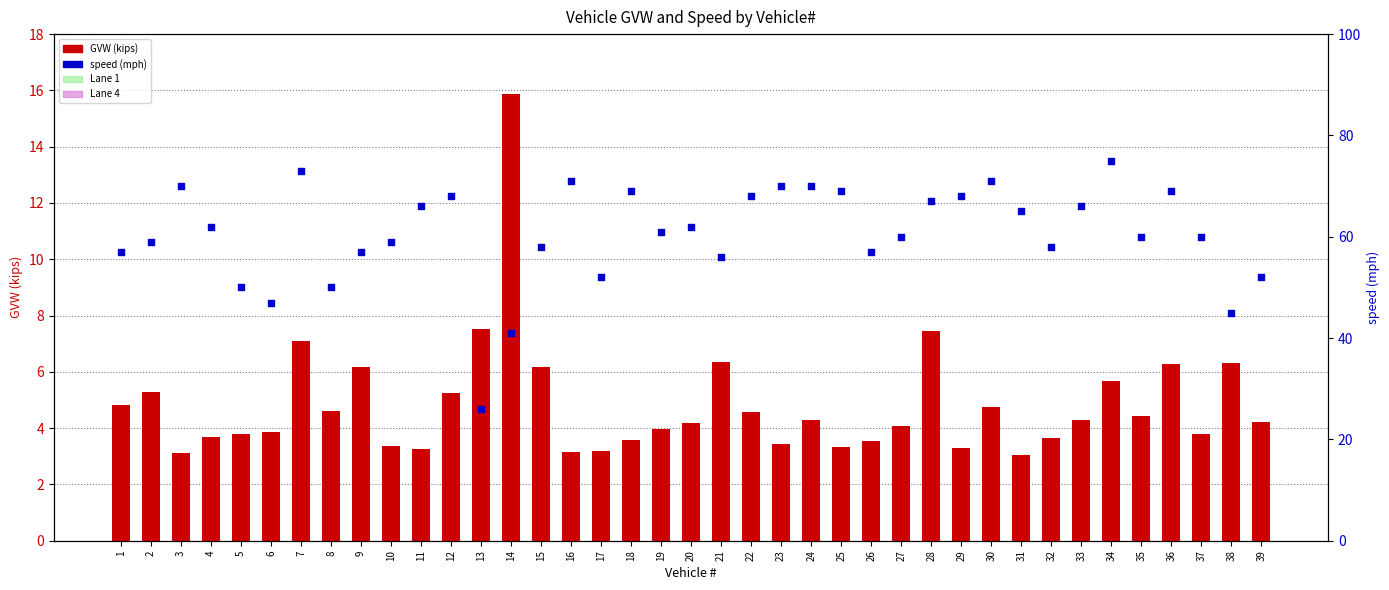

Which series has the largest Y range (max minus min)?

speed (mph)